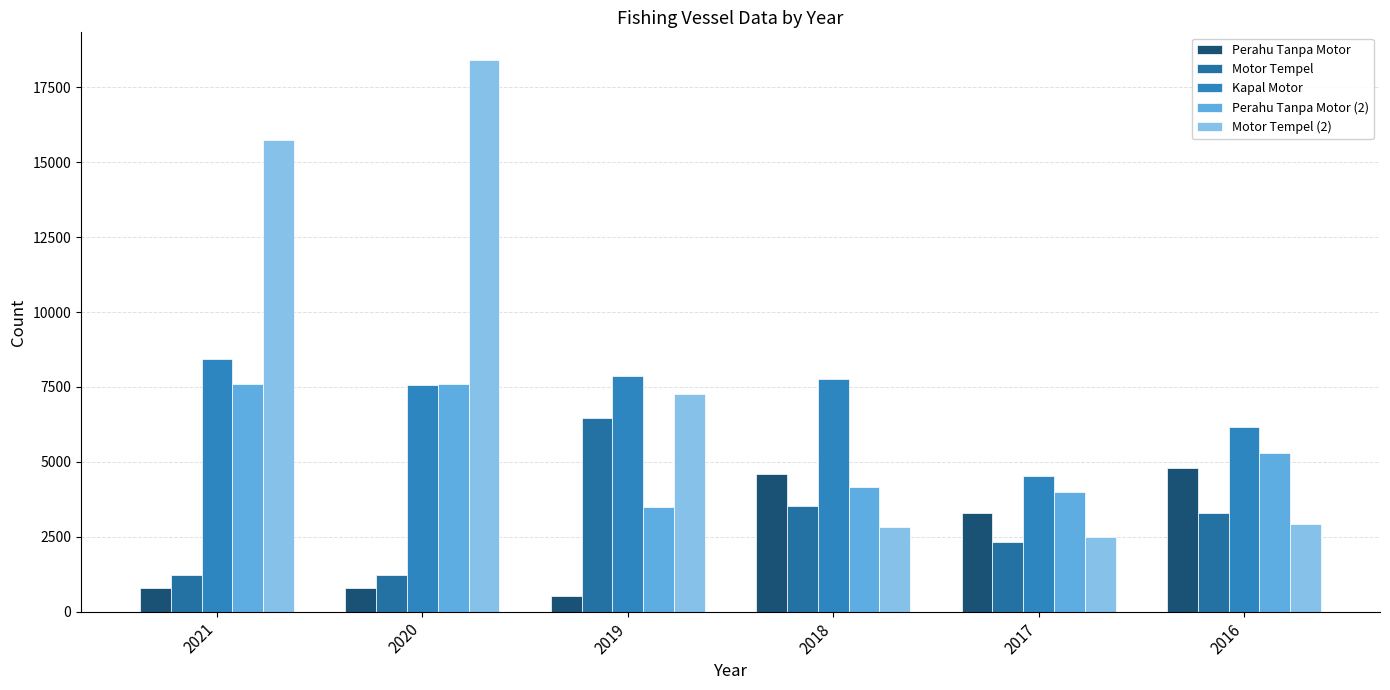

What is the average value of the Motor Tempel (2) series?

8275